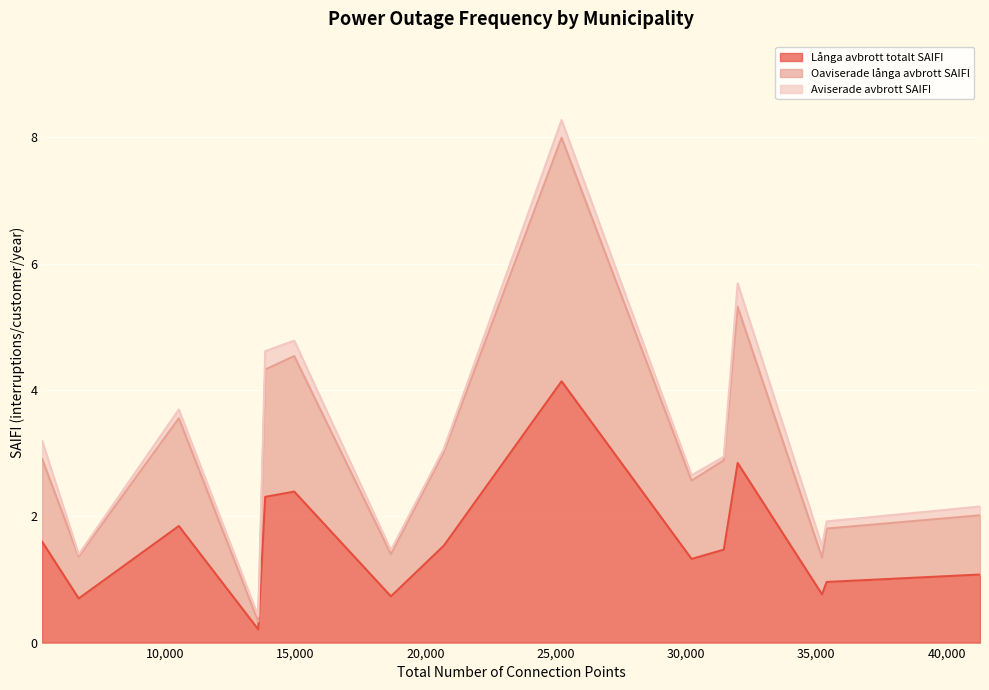

What is the maximum value for Långa avbrott totalt SAIFI?

4.1